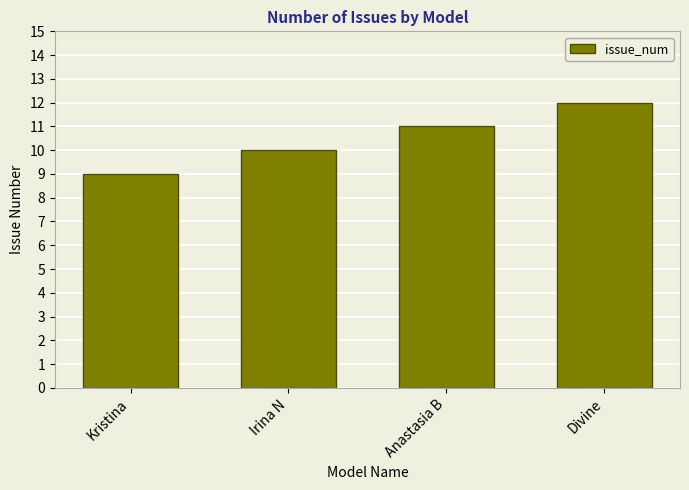

Reading right to left, list all the values displayed in this chart.

12	11	10	9